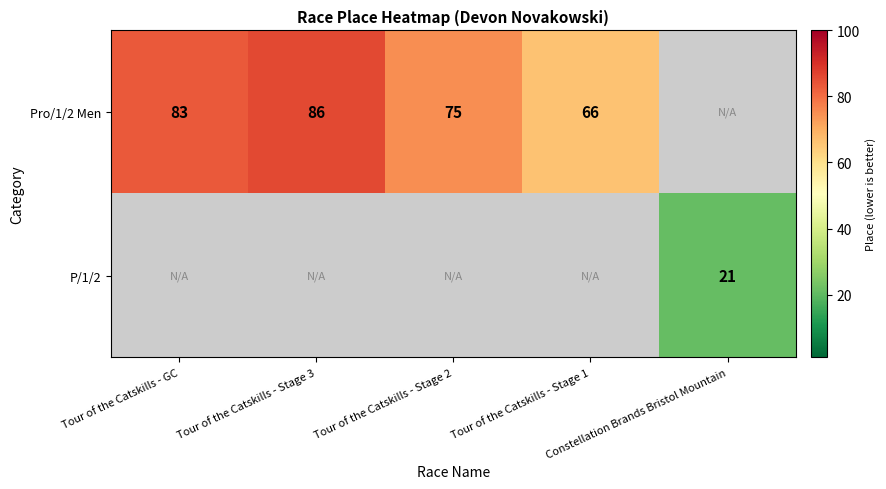

True or false: Pro/1/2 Men has a value of 138.1 at Tour of the Catskills - GC.

False